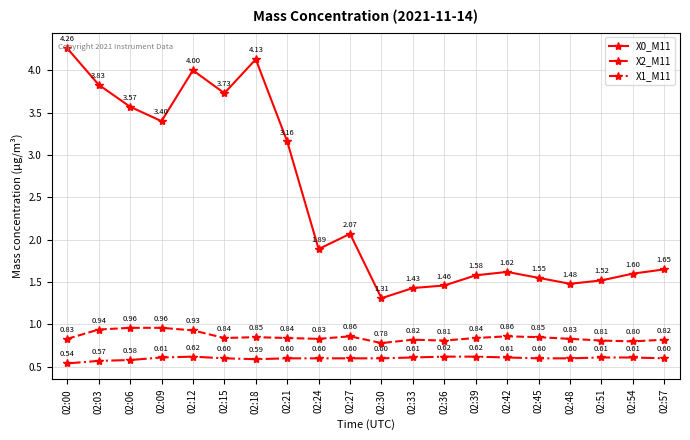

Rank the series at 02:09 from highest to lowest value.

X0_M11, X2_M11, X1_M11